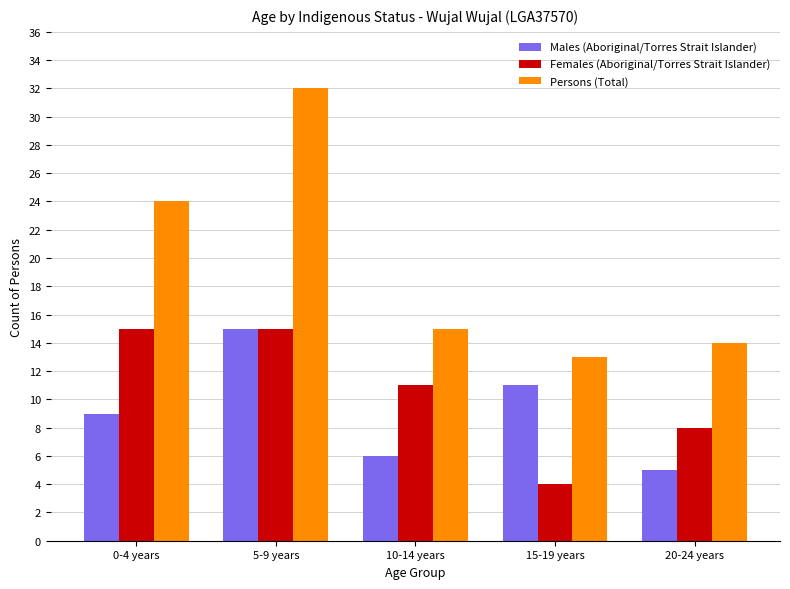

What is the maximum value shown in the chart?

32